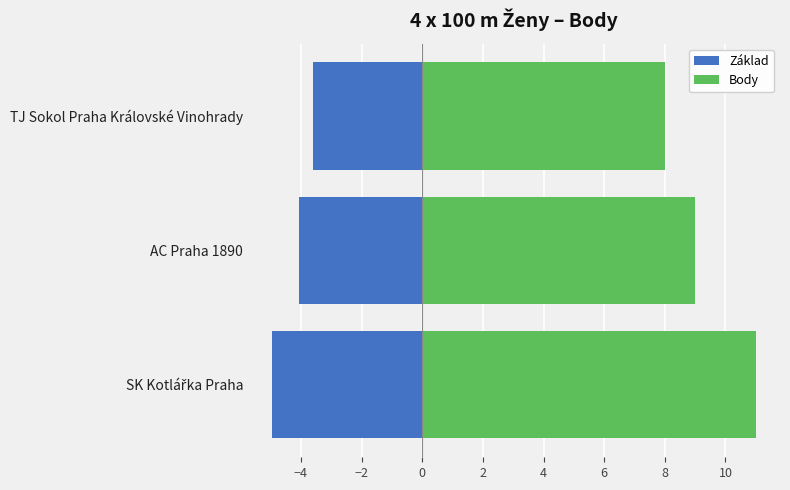

Is the value of Základ at TJ Sokol Praha Královské Vinohrady greater than the value of Body at AC Praha 1890?

No